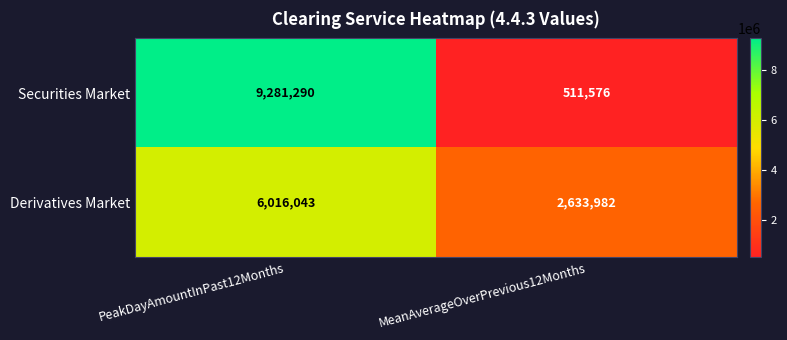

At which label does Securities Market reach its minimum?

MeanAverageOverPrevious12Months